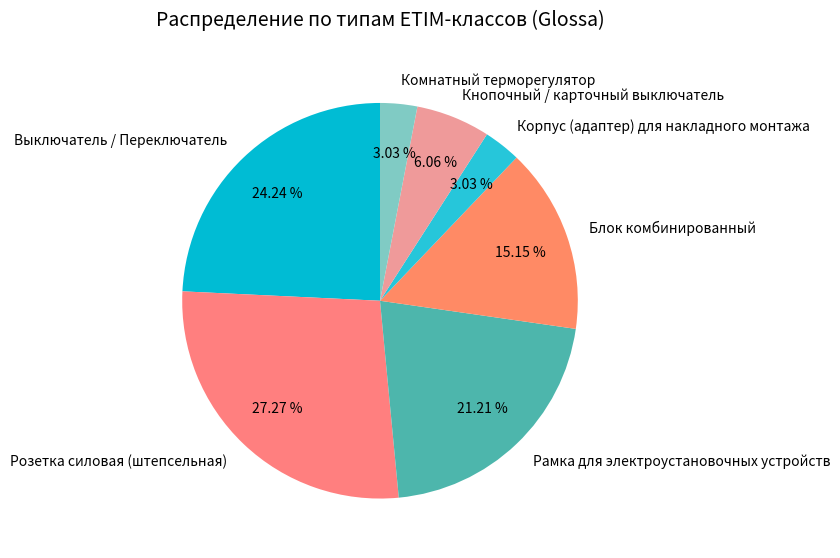

Approximately how many times larger is the value at Блок комбинированный compared to Выключатель / Переключатель?

0.6